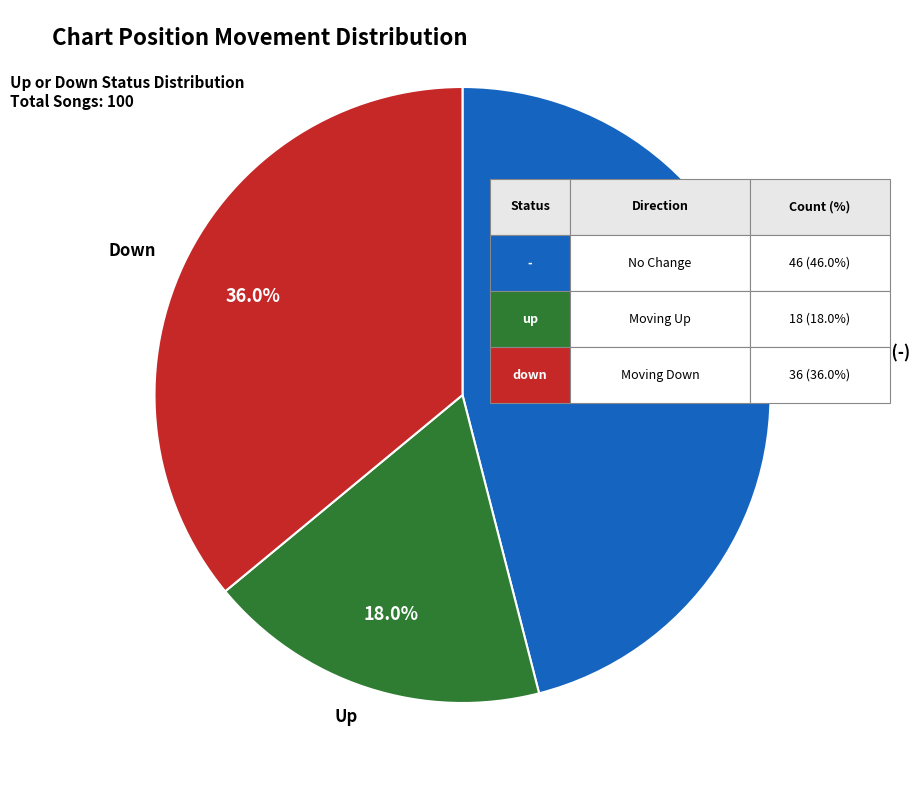

How many slices are in this pie chart?

3